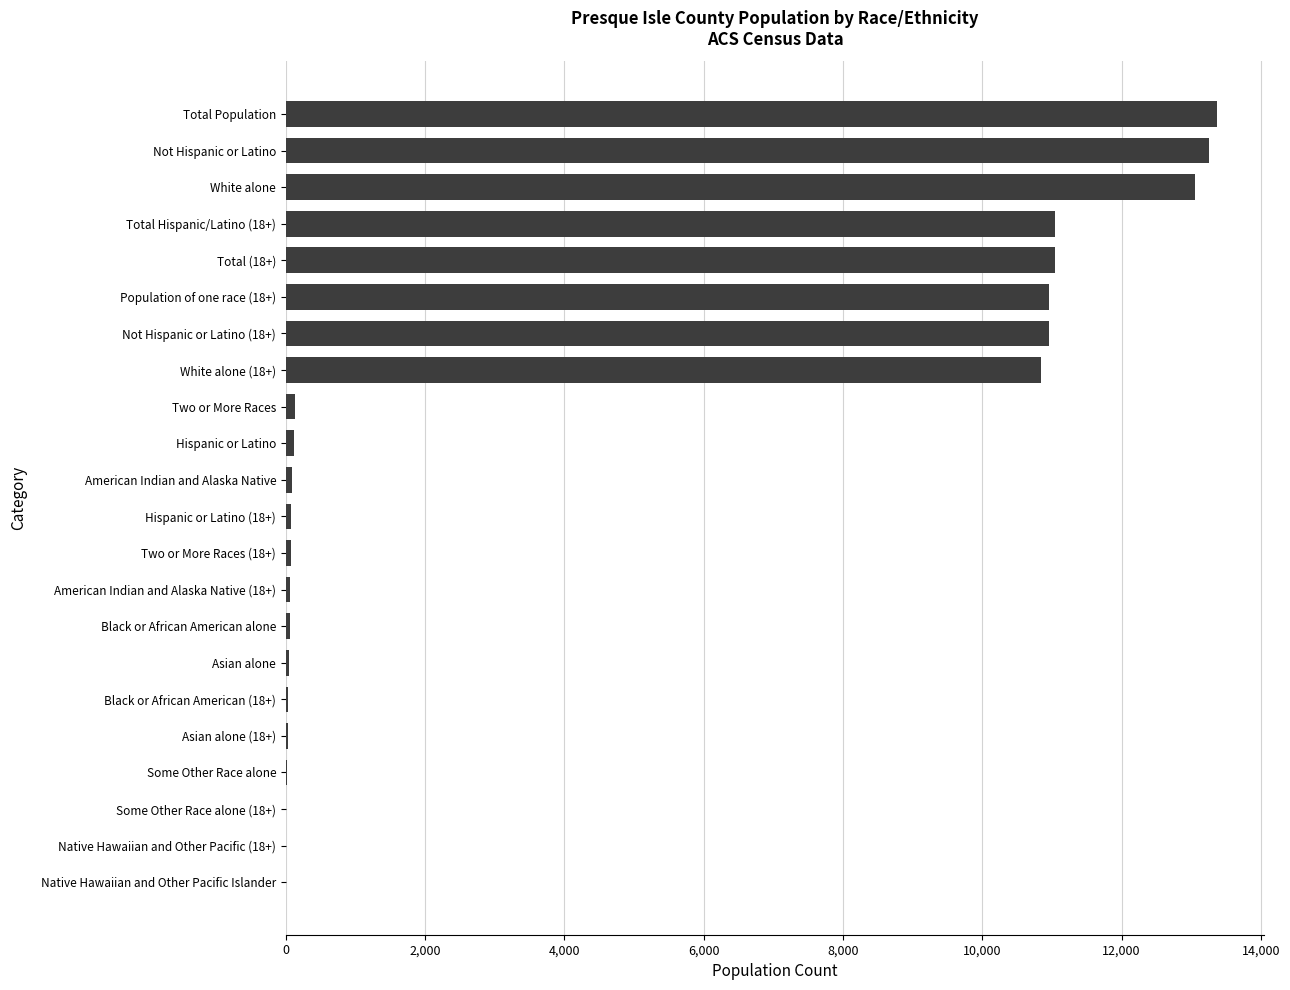

The value at Not Hispanic or Latino is 13260. True or false?

True